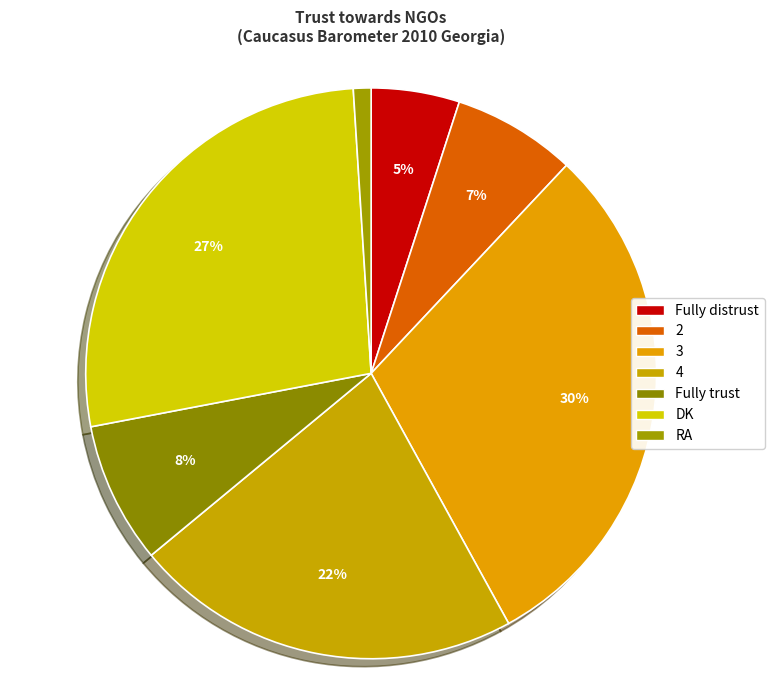

Is there a majority slice in this chart?

No